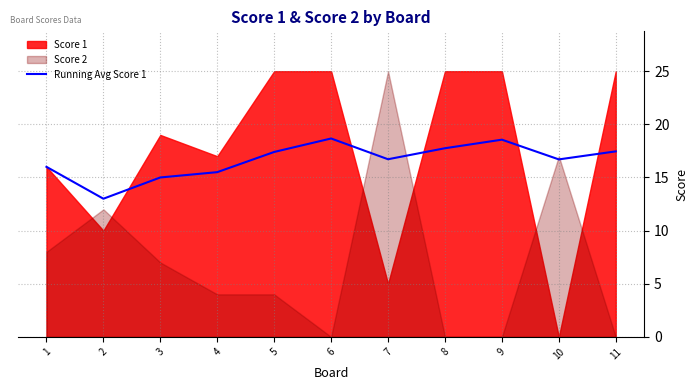

Is it true that the value at 2 is 13.0?

True